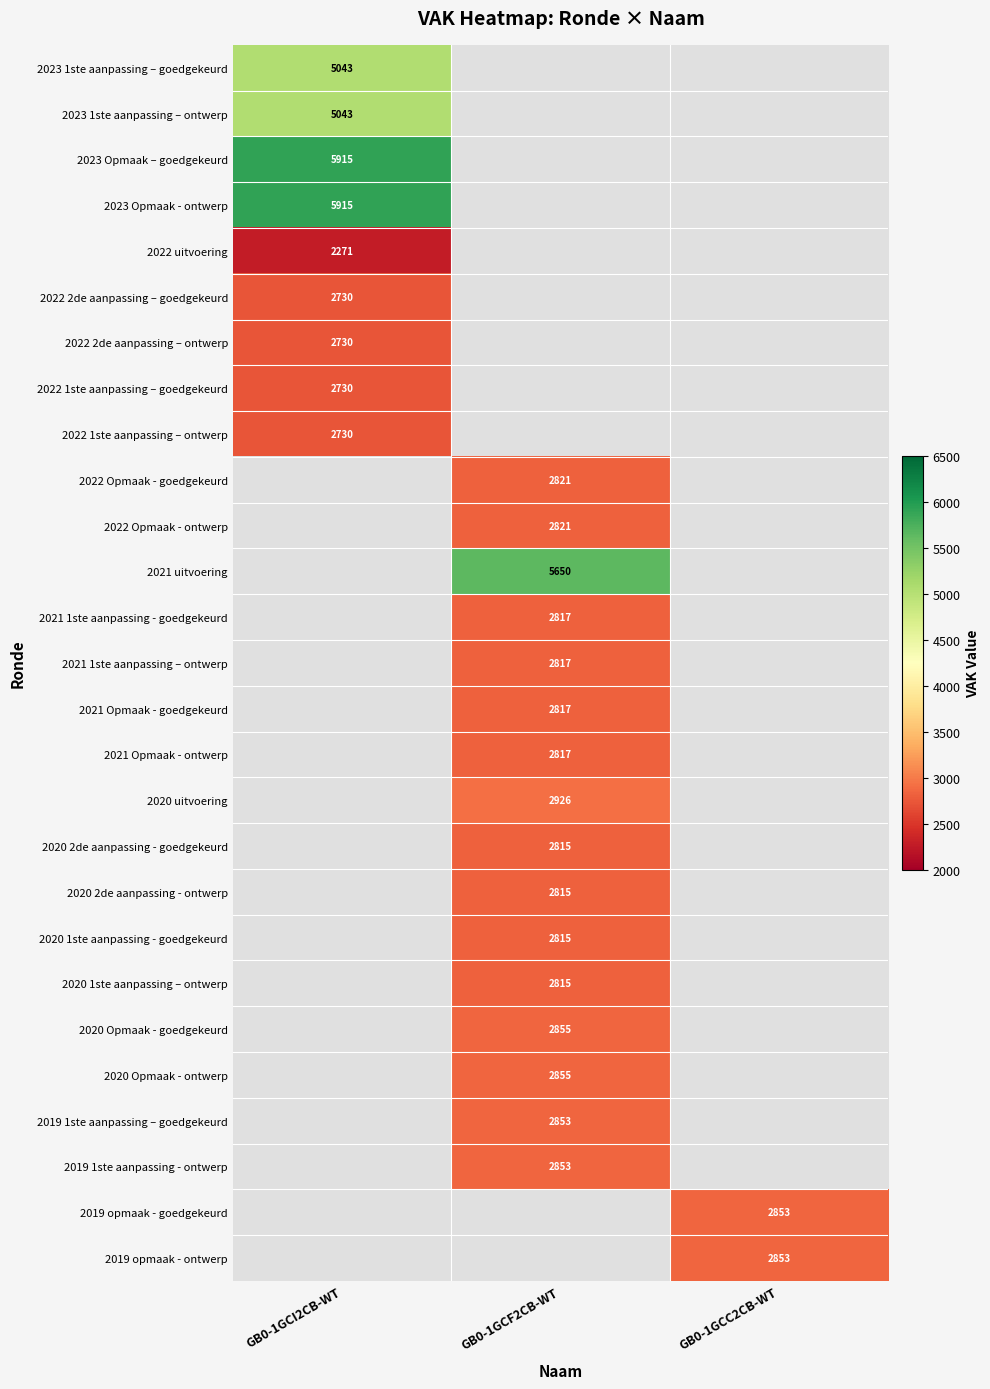

True or false: 2020 2de aanpassing - goedgekeurd has a value of 3773 at GB0-1GCF2CB-WT.

False